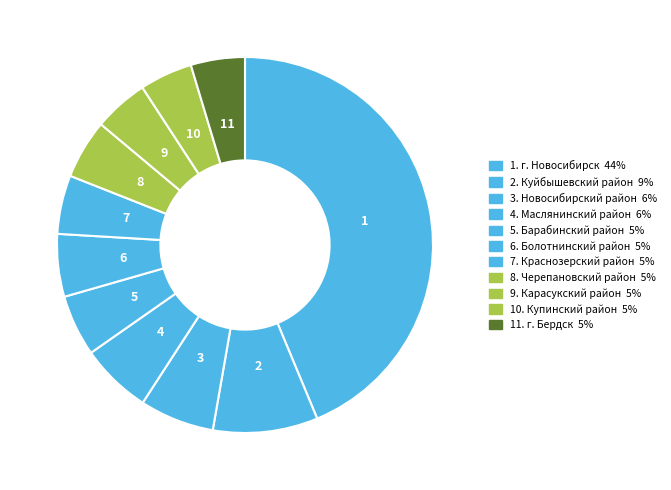

How many segments does this pie chart have?

11